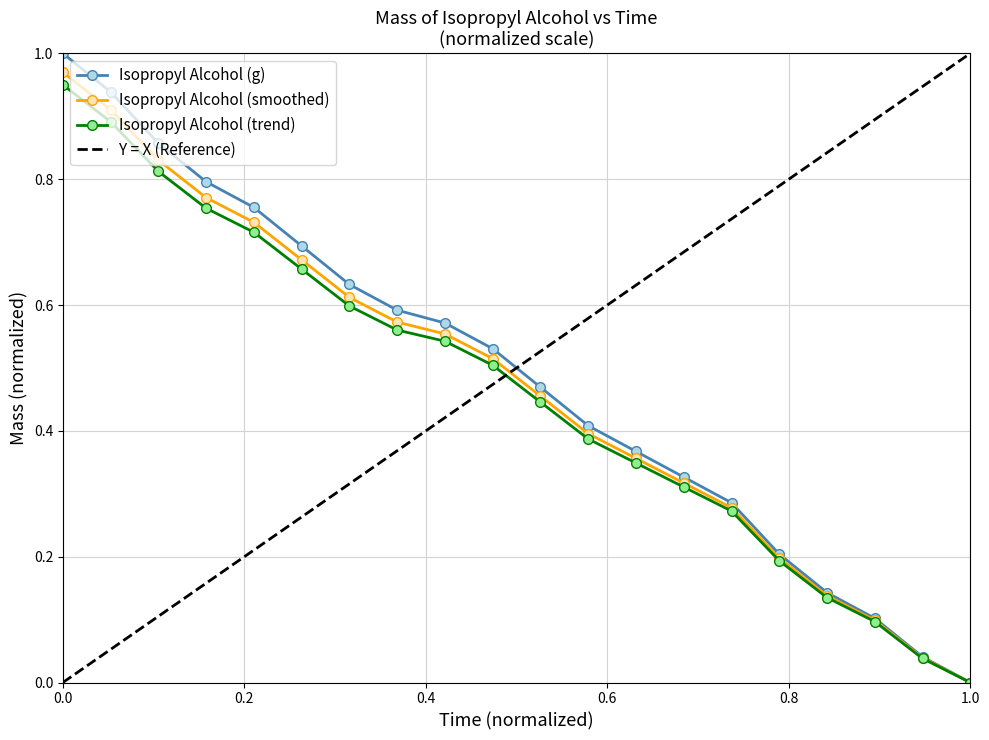

Is it true that Isopropyl Alcohol (g) equals 1.0 at 0.0?

True